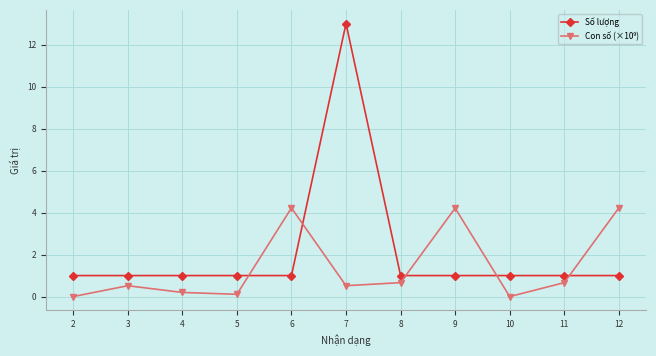

What is the minimum value for Số lượng?

1.0